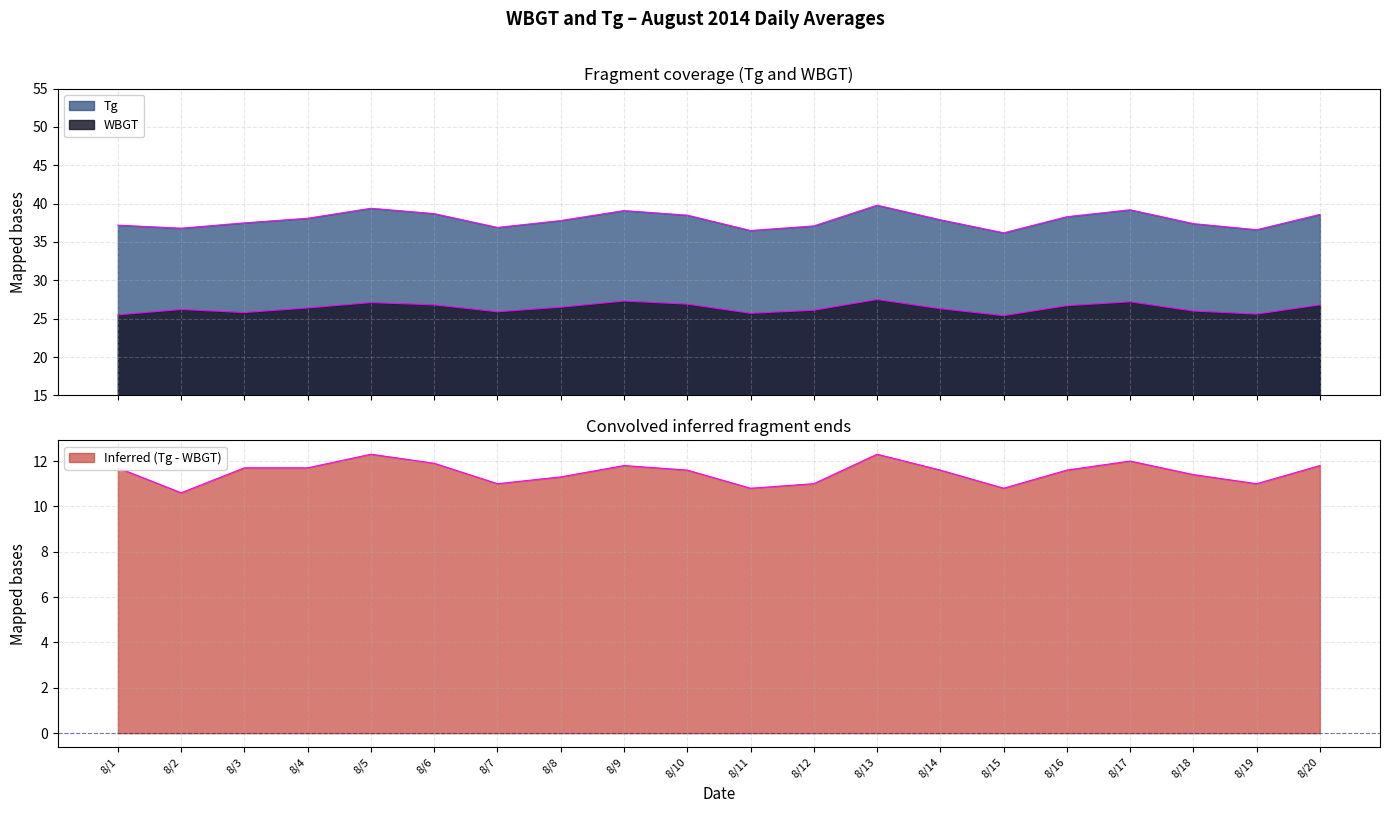

Where is Tg nearest to the value 38?

8/4